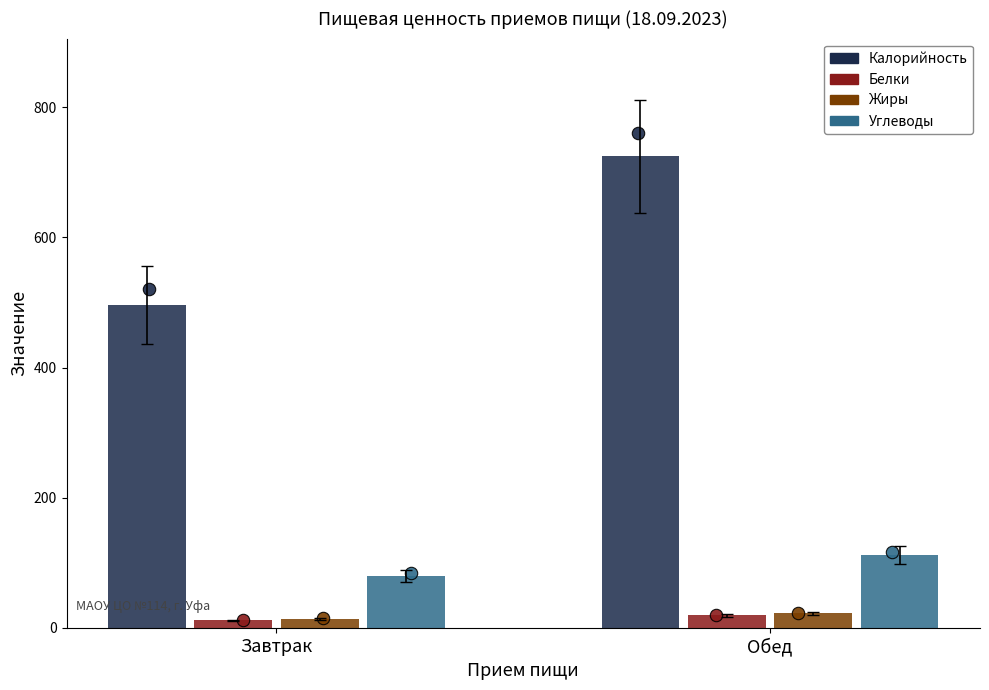

Which series reaches the minimum Y coordinate?

Белки